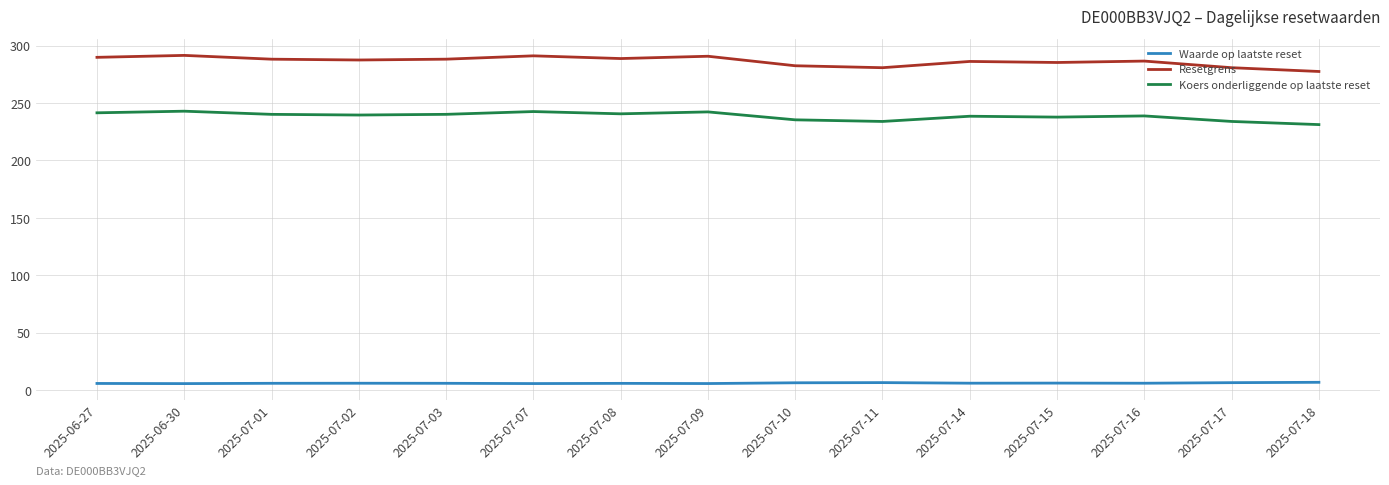

What is the total value across all series at 2025-07-07?

539.3